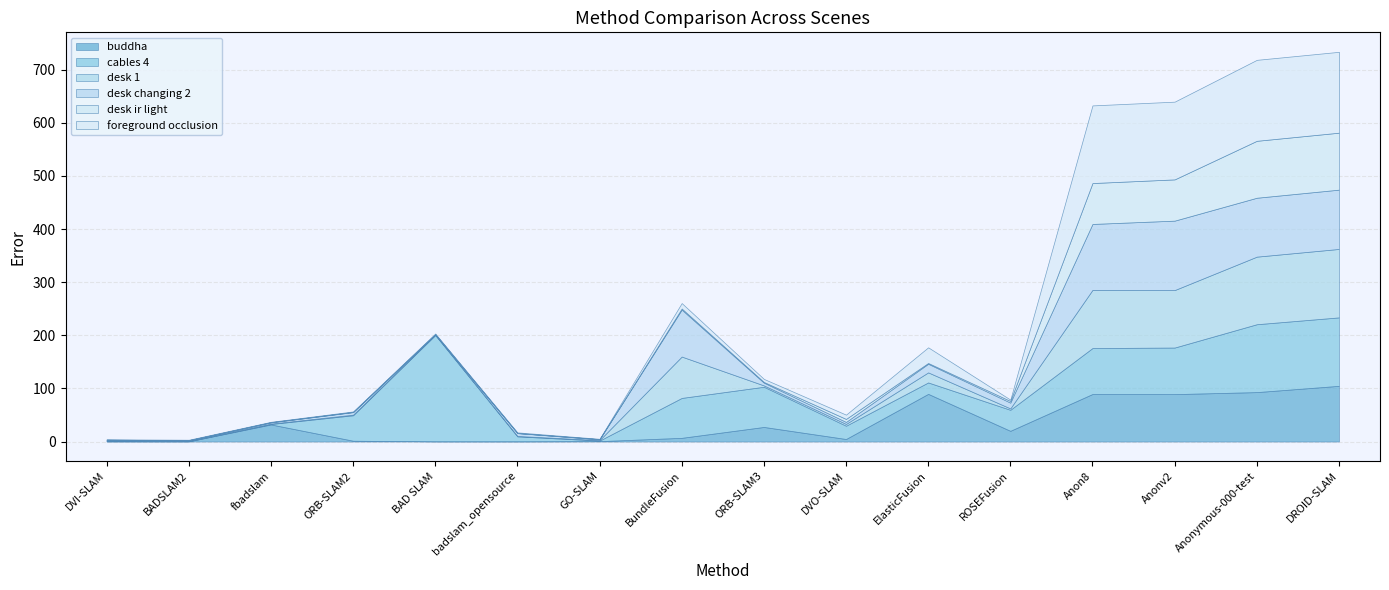

At which category does desk changing 2 reach its first local valley?

BADSLAM2